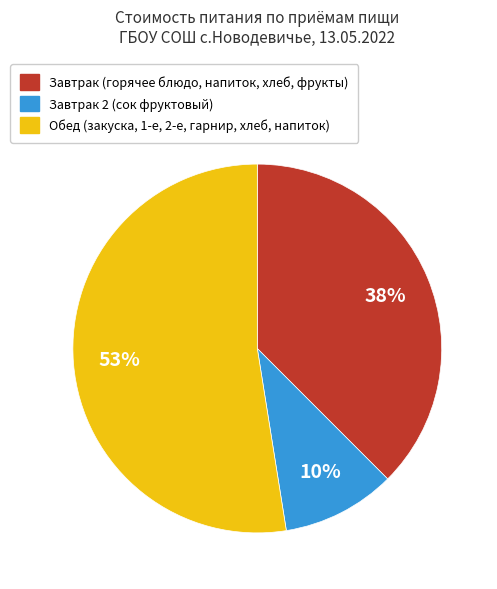

To the nearest percent, what is the average slice percentage?

33%